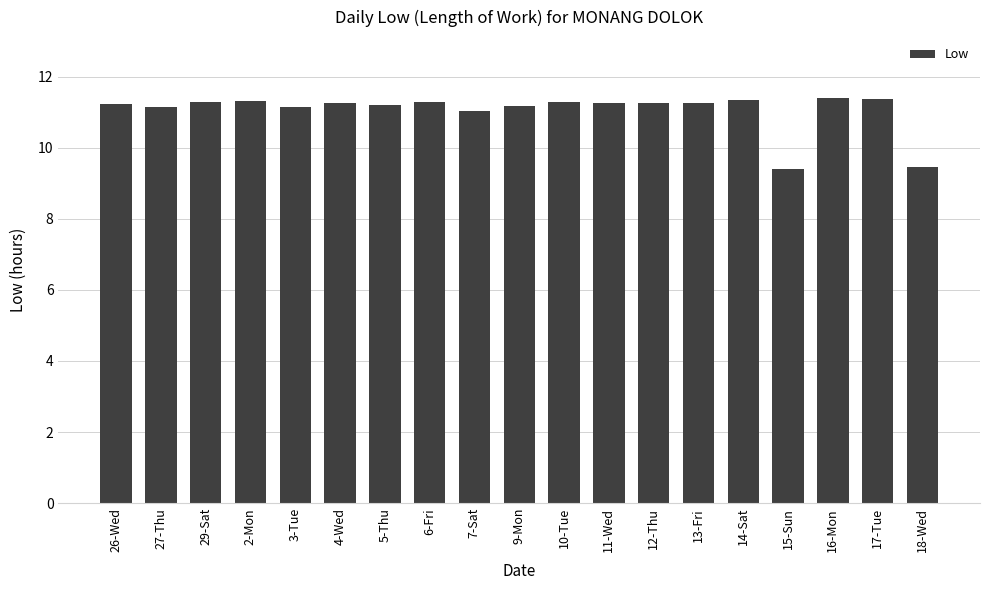

Between 7-Sat and 17-Tue, which is larger?

17-Tue